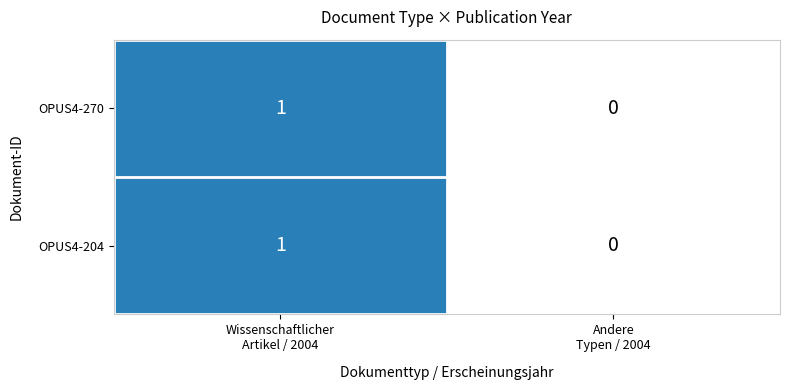

How many values in OPUS4-204 are above zero?

1